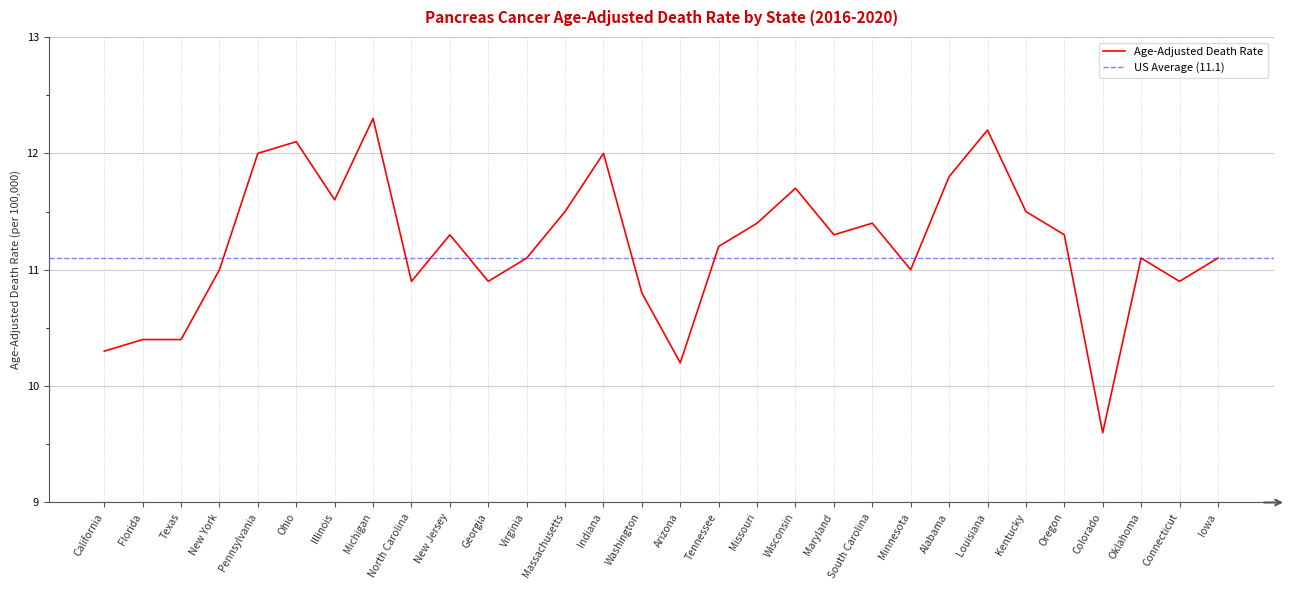

Does the chart display data point markers on the line(s)?

No